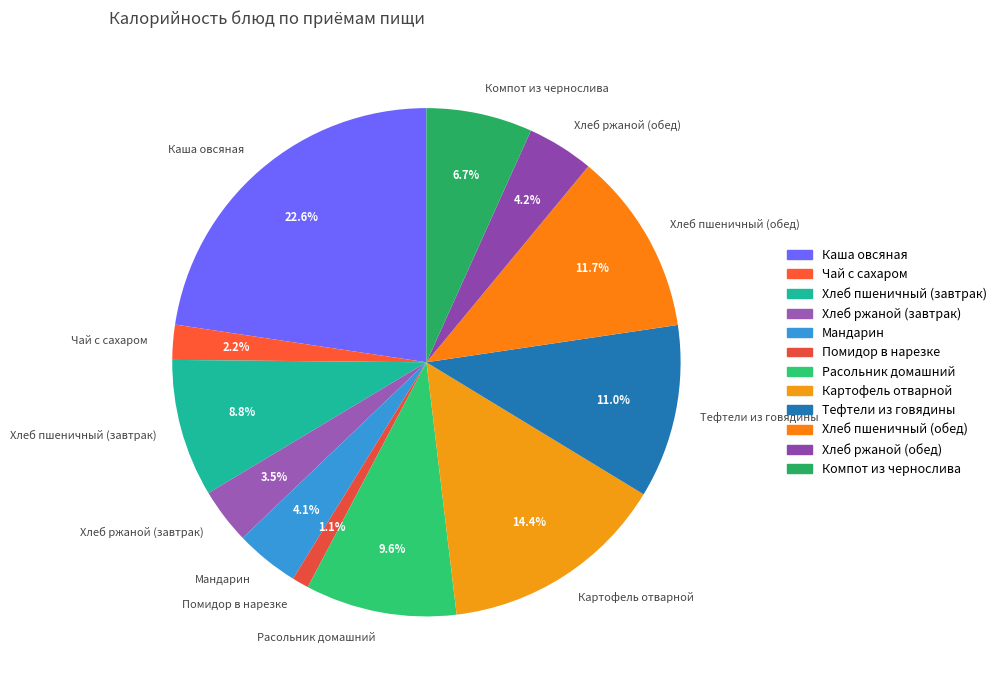

Between Картофель отварной and Хлеб пшеничный (обед), which is larger?

Картофель отварной